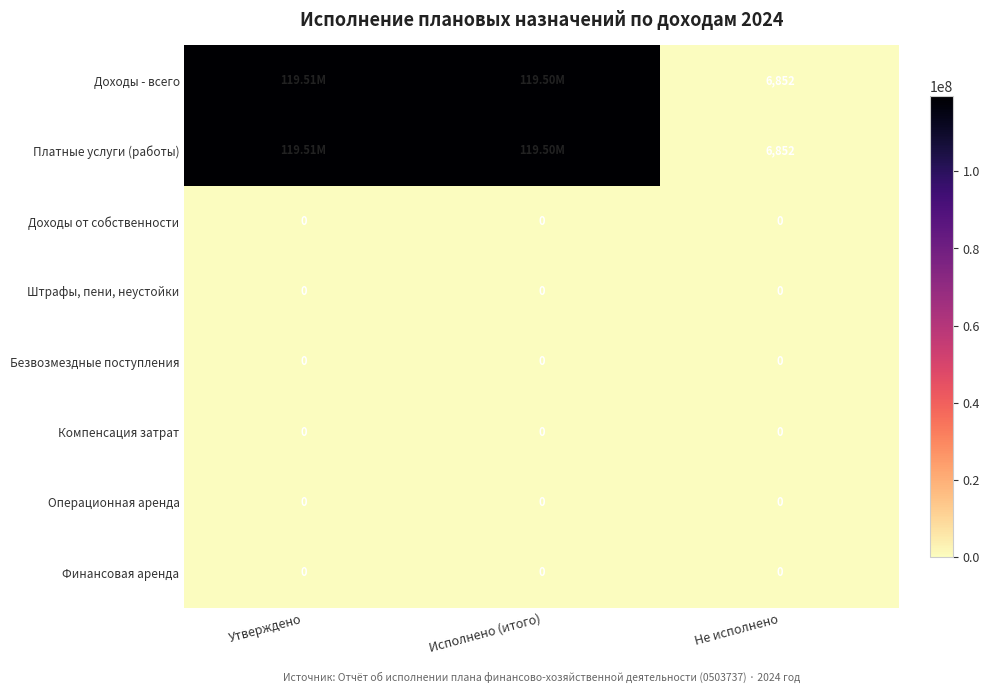

Where does the Доходы - всего series first go above 119500039?

Утверждено